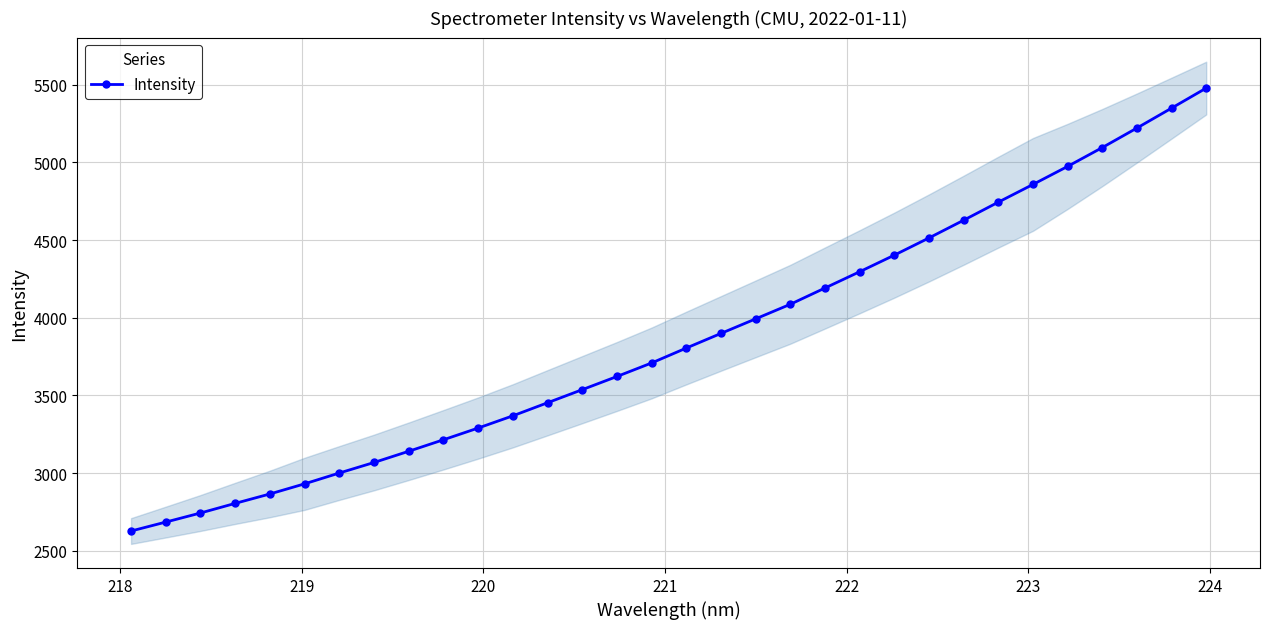

What is the greatest value displayed?

5478.4